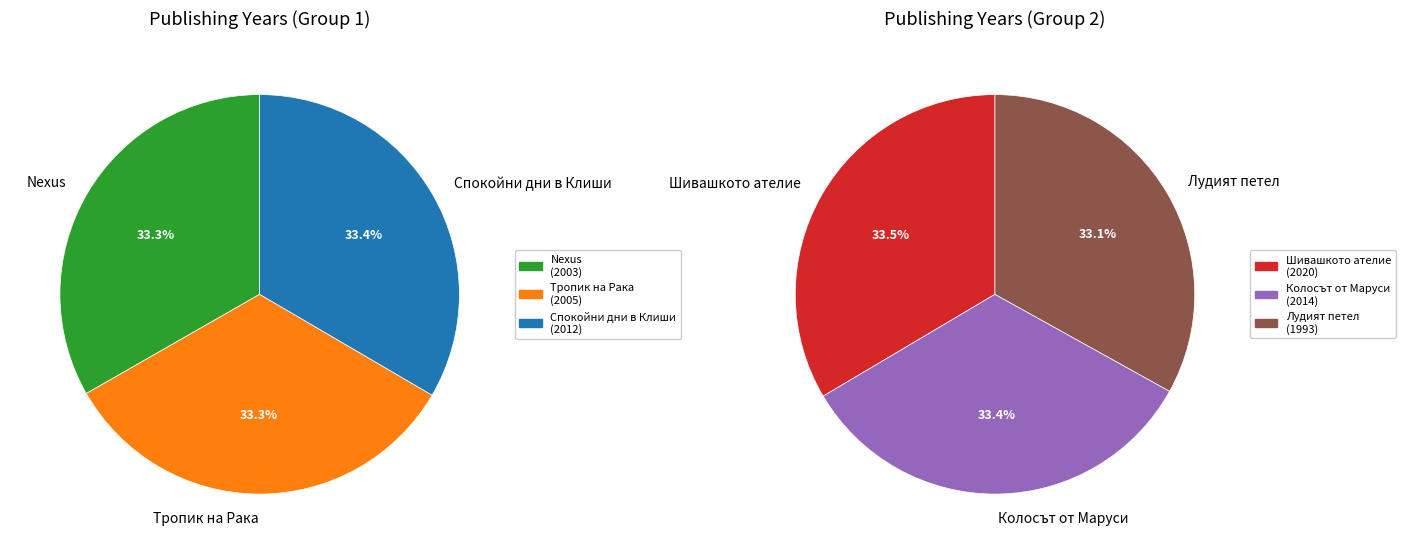

The 2110 slice represents 2% of the pie. True or false?

False